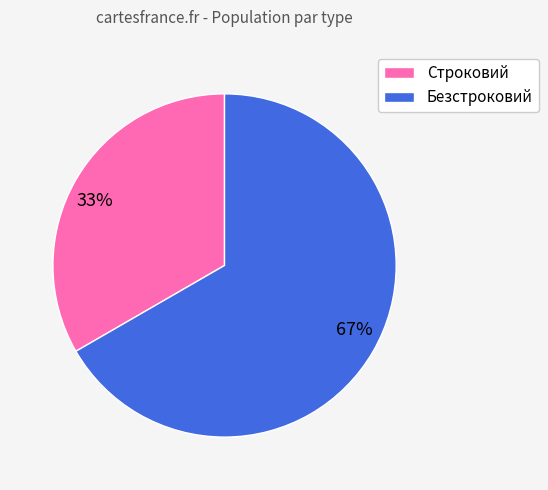

What is the smallest slice in the pie chart?

33%